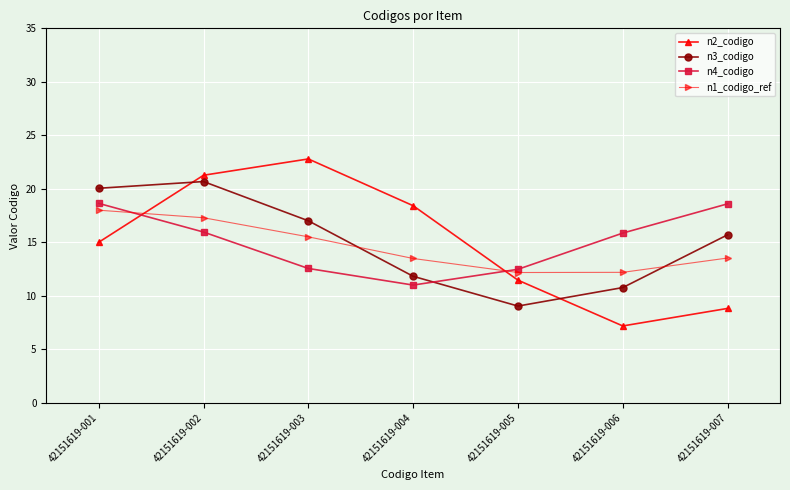

Where do n2_codigo and n1_codigo_ref first cross each other?

42151619-001 and 42151619-002